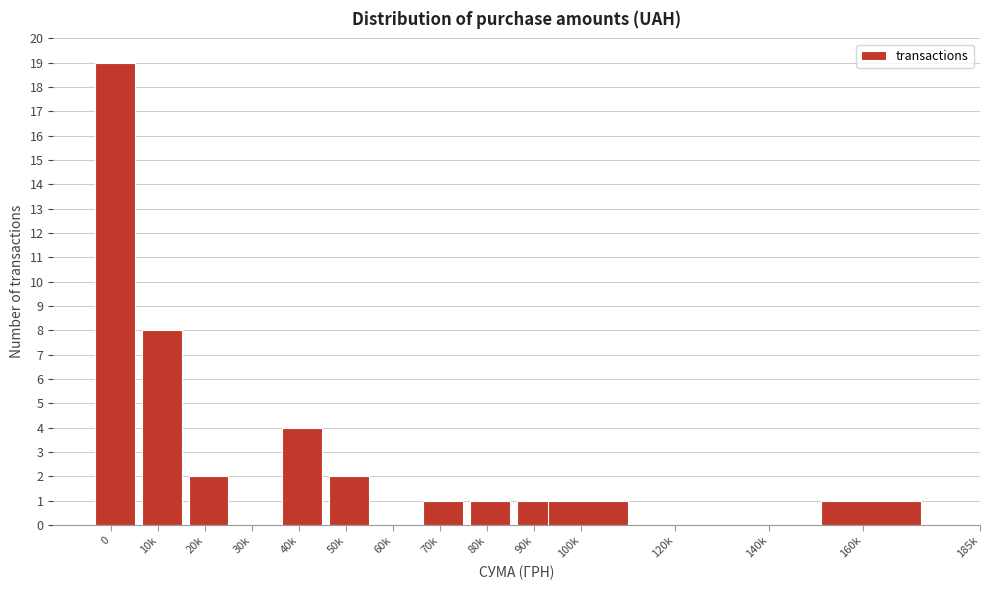

Reading left to right, extract all data points from this chart.

0=19	10k=8	20k=2	30k=0	40k=4	50k=2	60k=0	70k=1	80k=1	90k=1	100k=1	120k=0	140k=0	160k=1